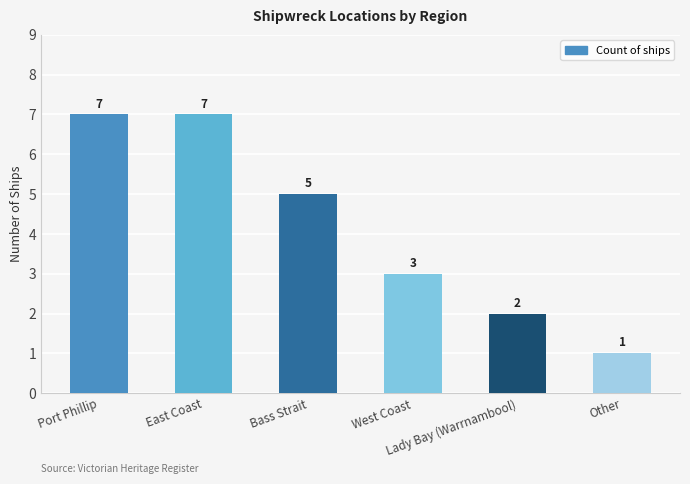

What is the maximum value shown in the chart?

7